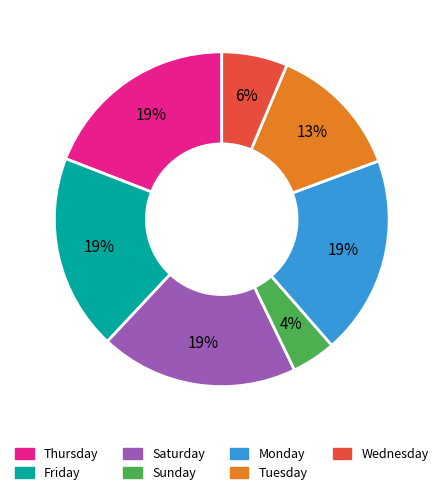

How many segments does this pie chart have?

7